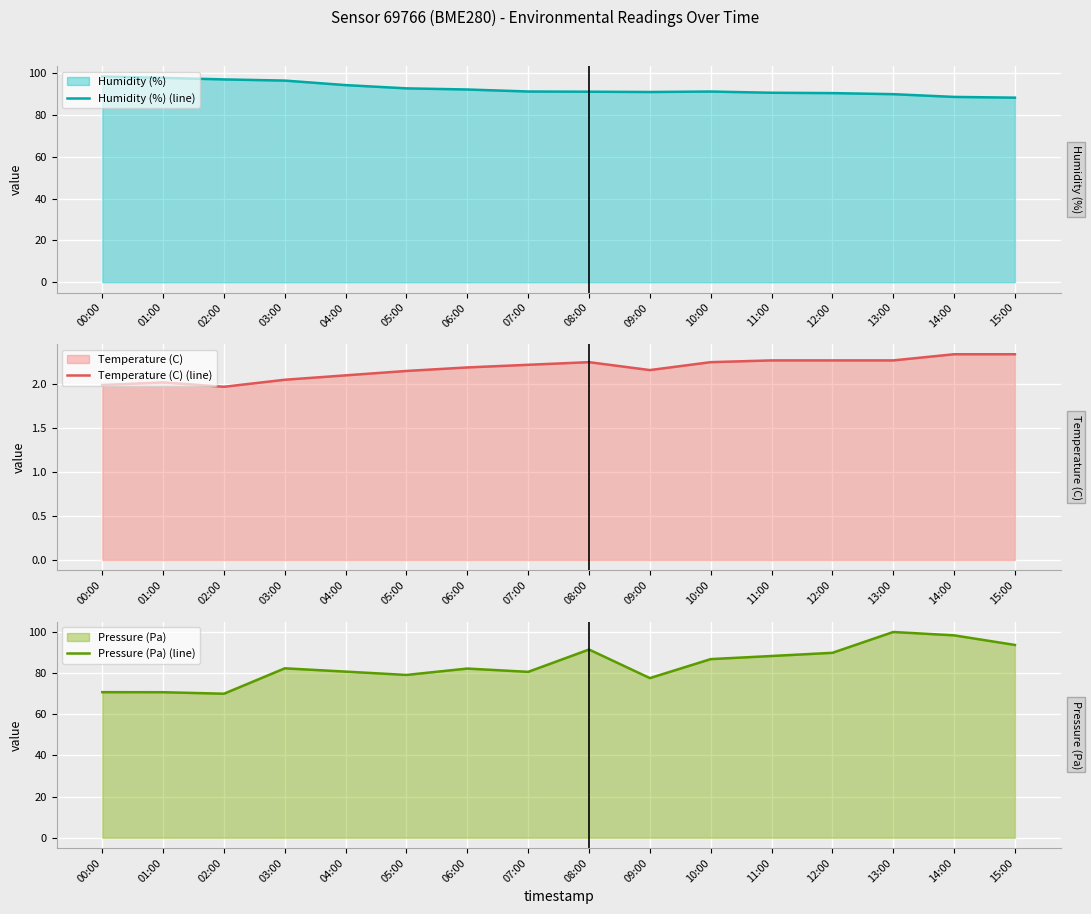

Where is Temperature (C) (line) nearest to the value 2?

00:00